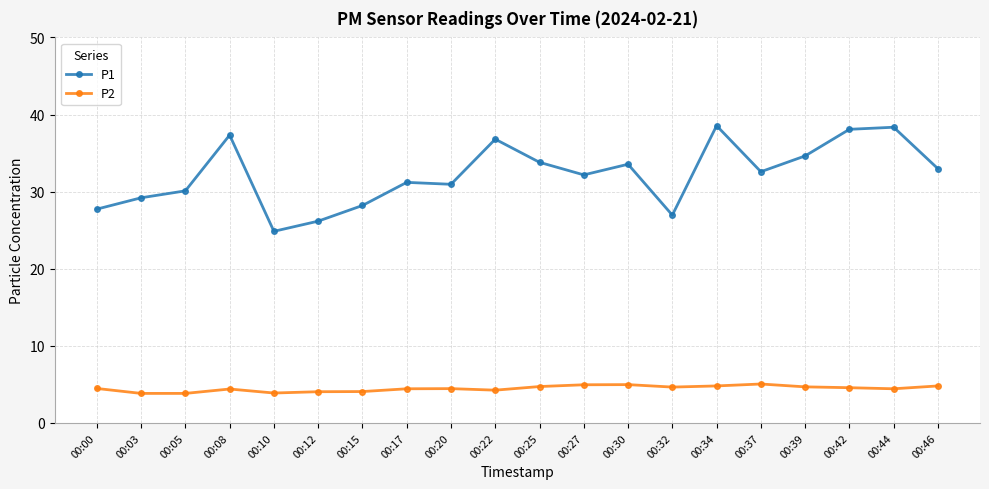

Rank the series at 00:46 from lowest to highest value.

P2, P1